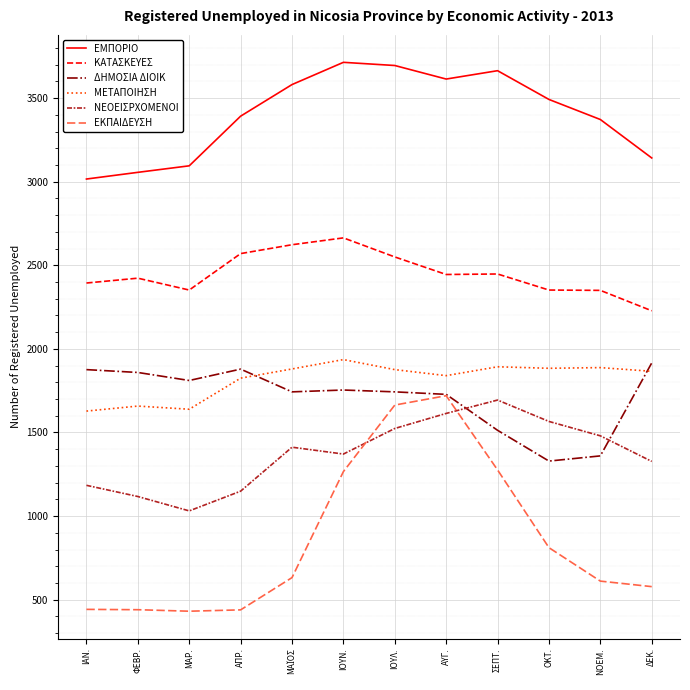

What is the smallest value displayed?

431